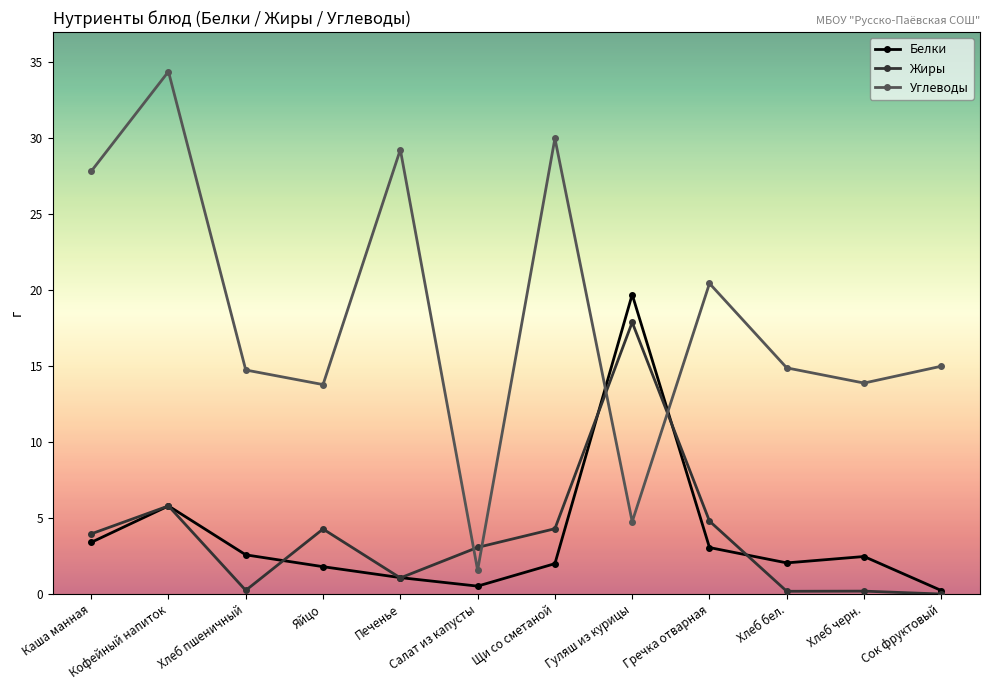

The value of Жиры at Сок фруктовый is 0.0. True or false?

True